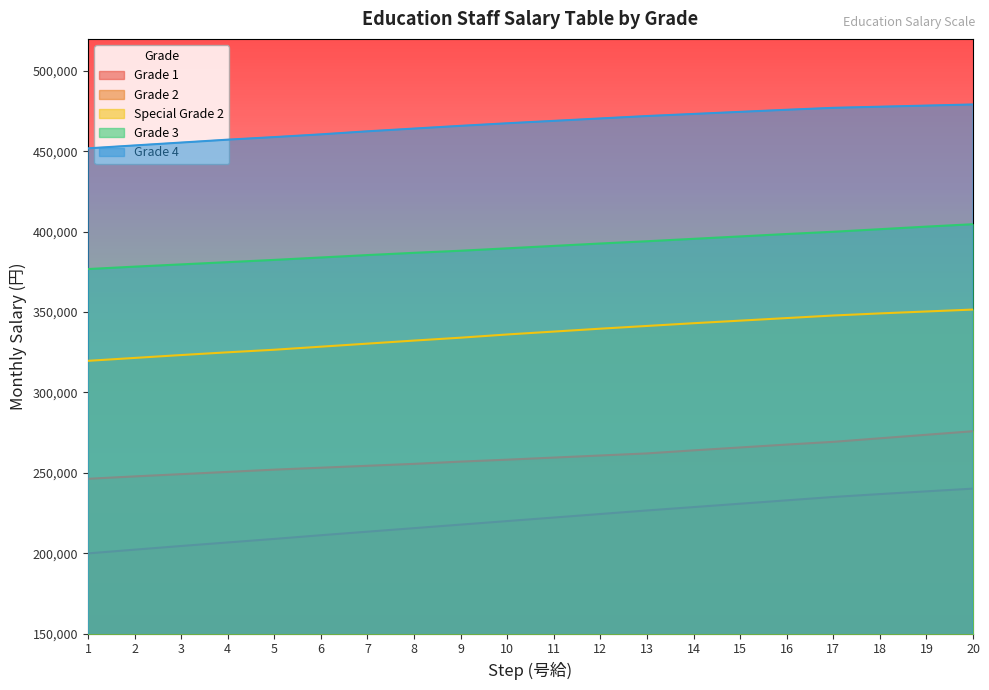

What is the total value across all series at 15?

1713000